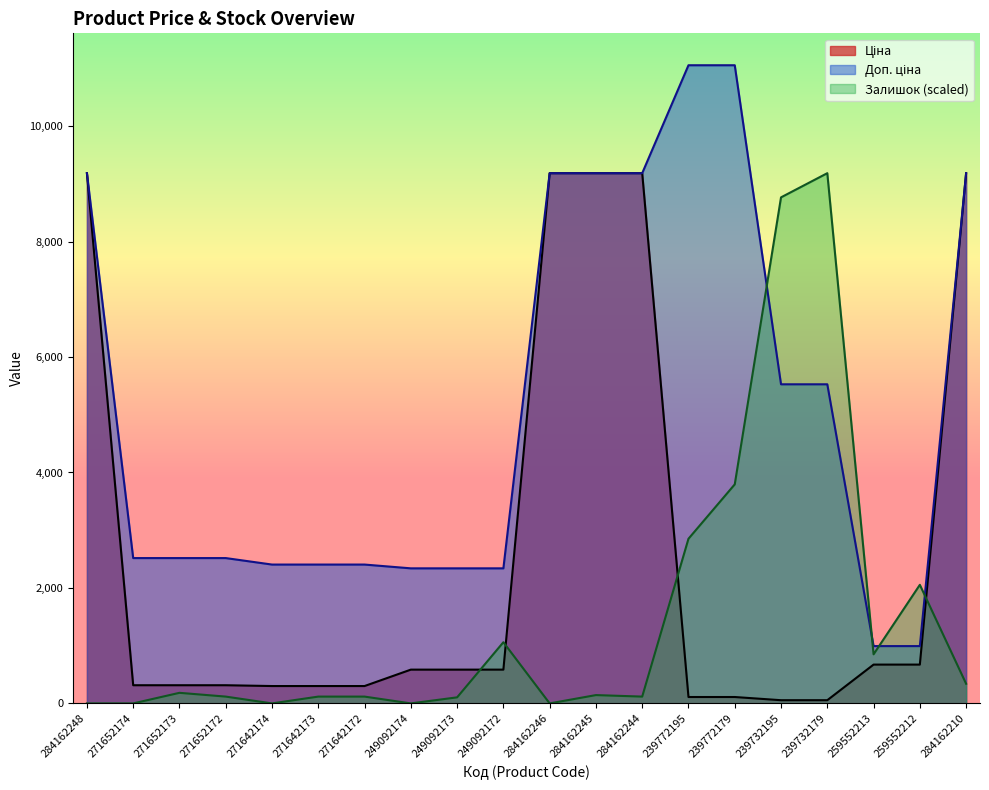

Count the number of data series in this chart.

3